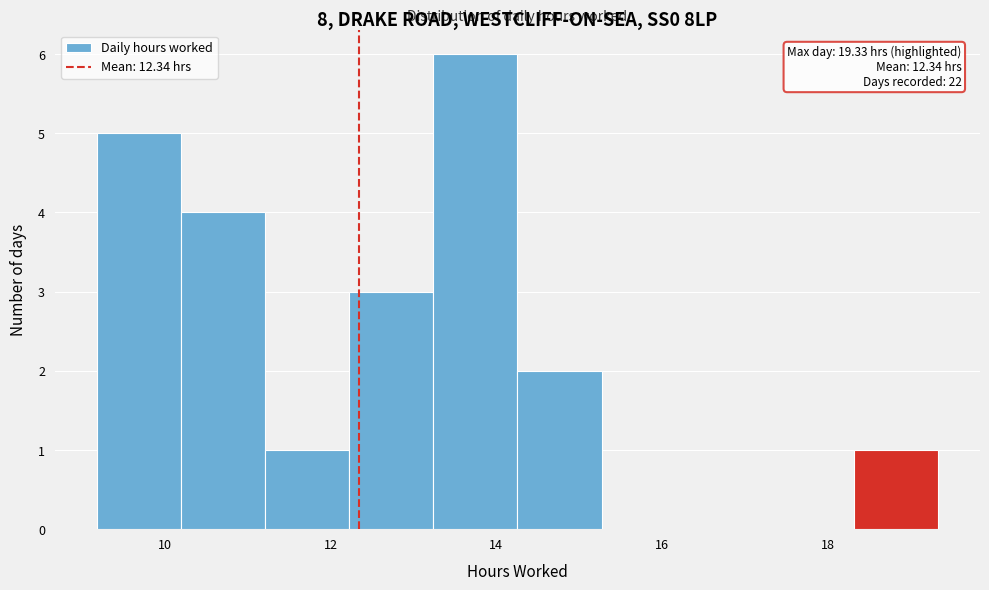

Over which range of the x-axis is the bar tallest?

13.2 to 14.2